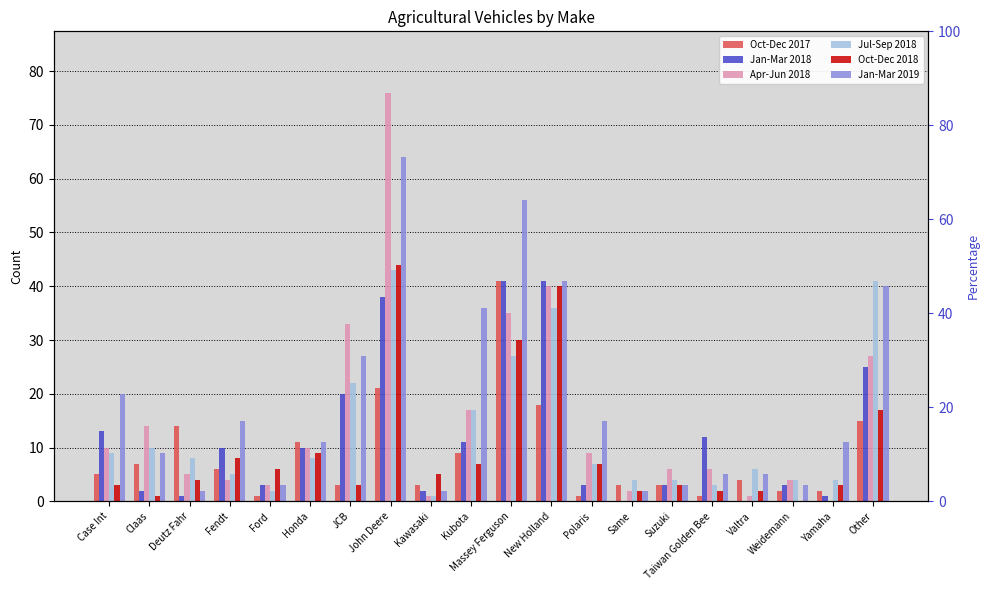

What is the difference between the highest and lowest values at Taiwan Golden Bee?

11